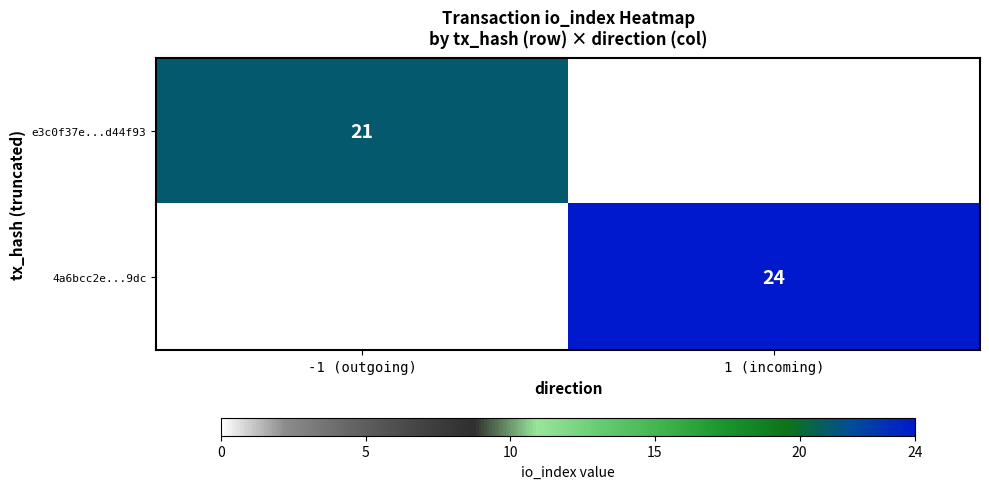

True or false: e3c0f37e...d44f93 has a value of 7 at -1 (outgoing).

False